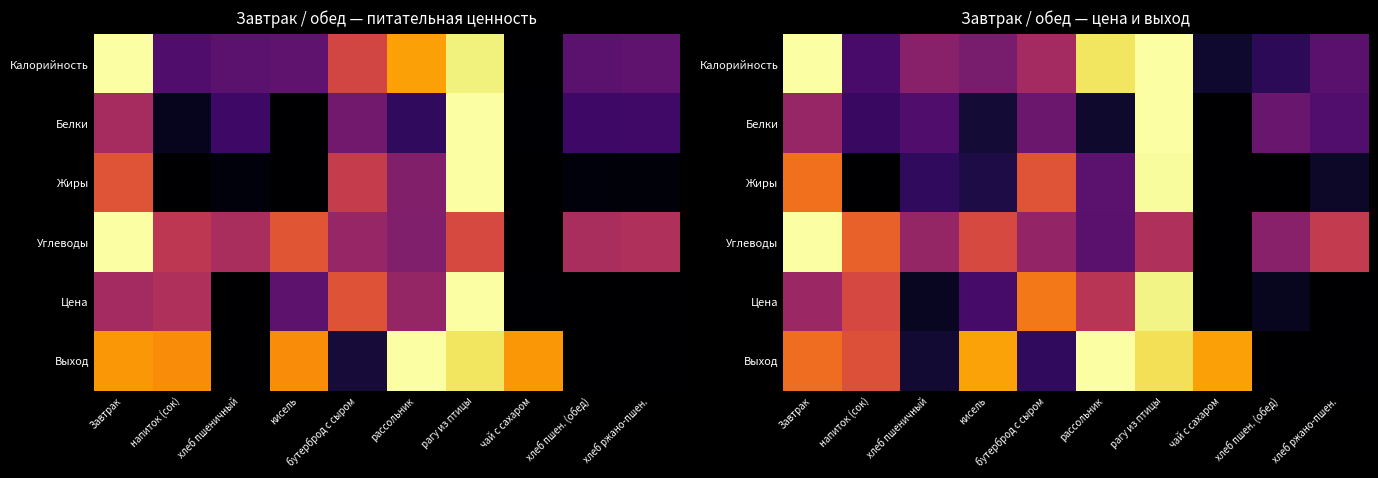

Rank the series by their maximum value, from highest to lowest.

Калорийность, Белки, Углеводы, Выход, Жиры, Цена